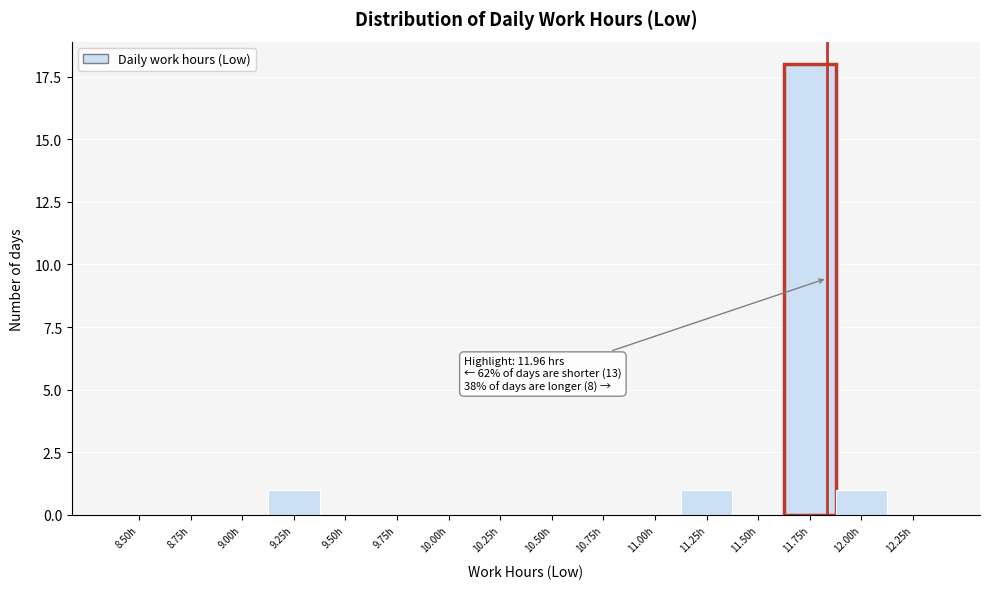

Reading left to right, transcribe all the data shown in this chart.

8.50h=0	8.75h=0	9.00h=0	9.25h=1	9.50h=0	9.75h=0	10.00h=0	10.25h=0	10.50h=0	10.75h=0	11.00h=0	11.25h=1	11.50h=0	11.75h=18	12.00h=1	12.25h=0